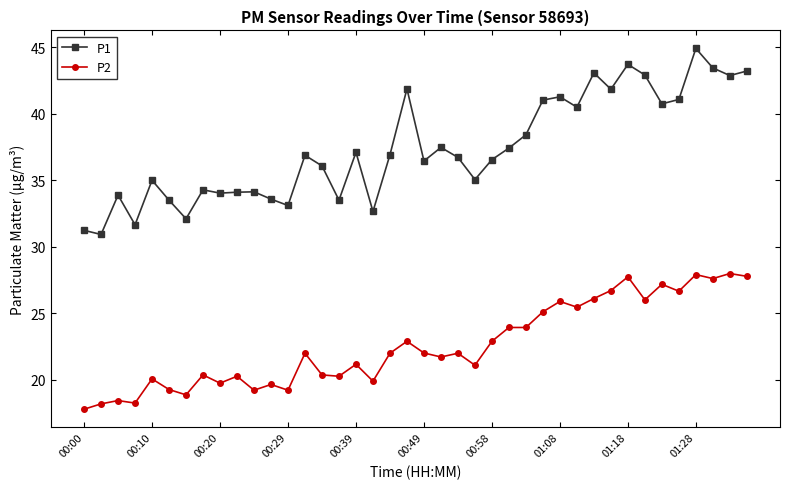

True or false: P1 and P2 intersect in this chart.

False